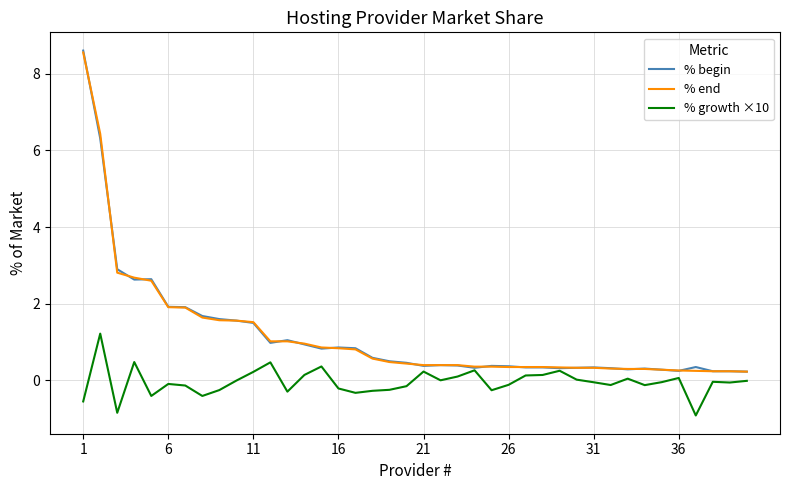

What is the greatest value displayed?

8.6